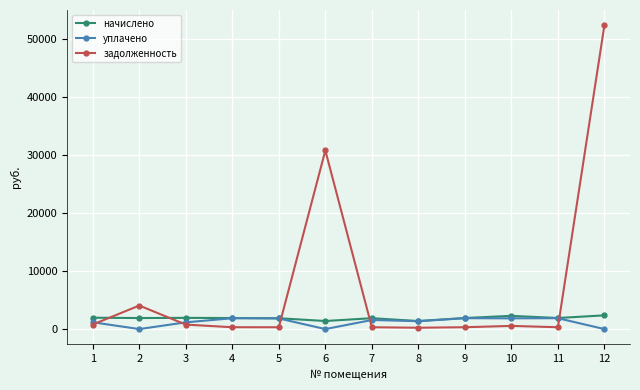

At which label is задолженность closest to 26342?

6